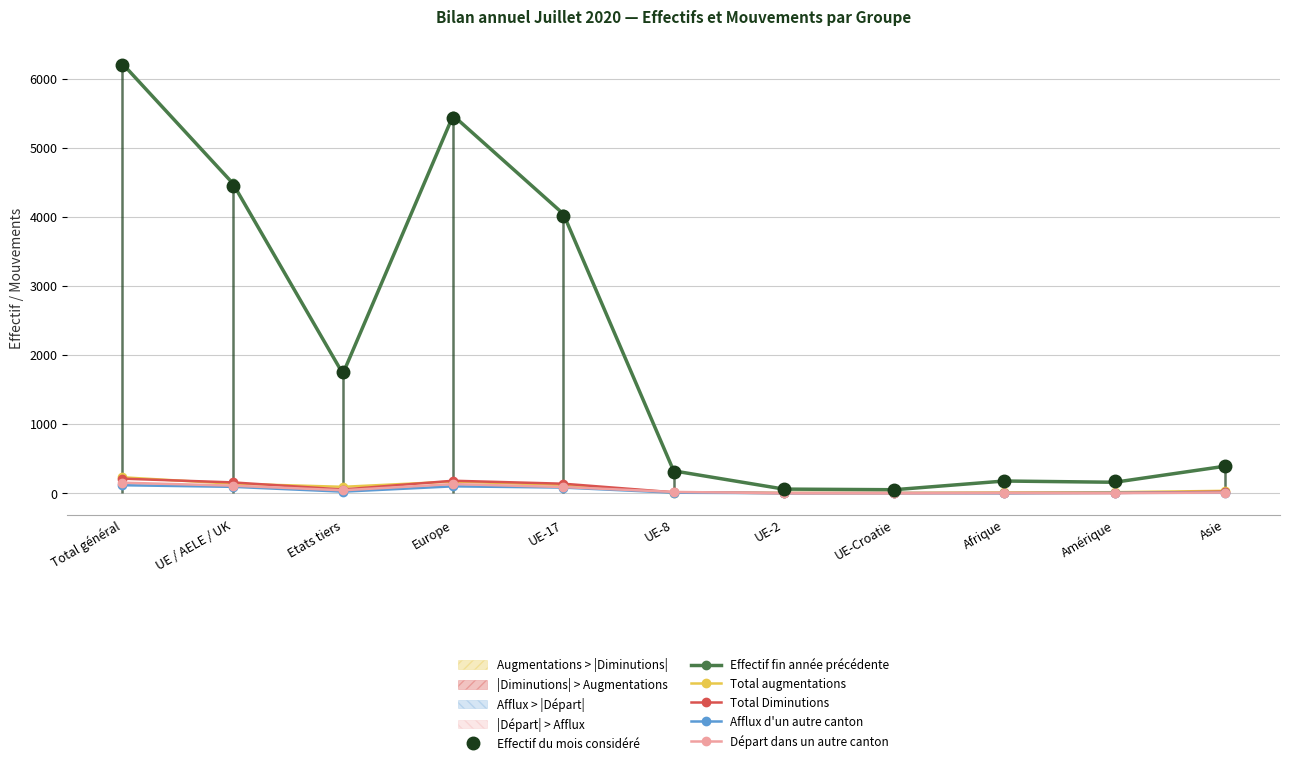

The Départ dans un autre canton series shows 110 at UE / AELE / UK. True or false?

True